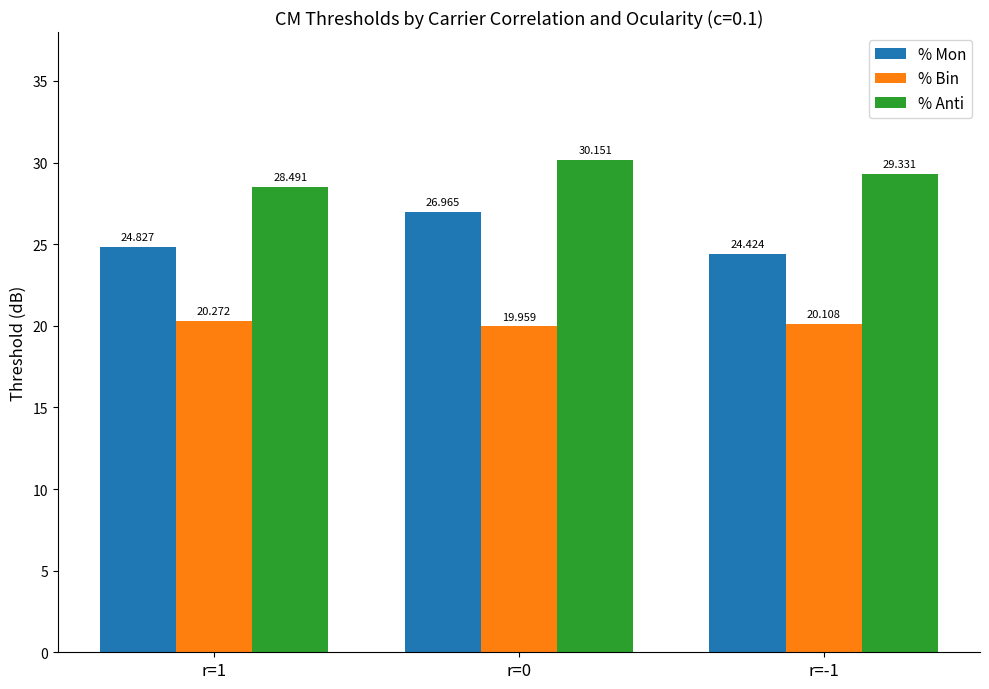

What are all the series names shown in the legend?

% Mon, % Bin, % Anti